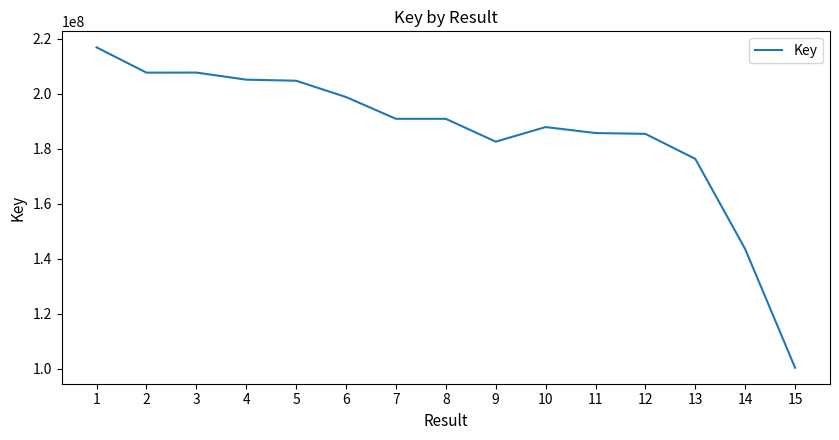

What is the approximate value at 6, to the nearest 100?

198867200